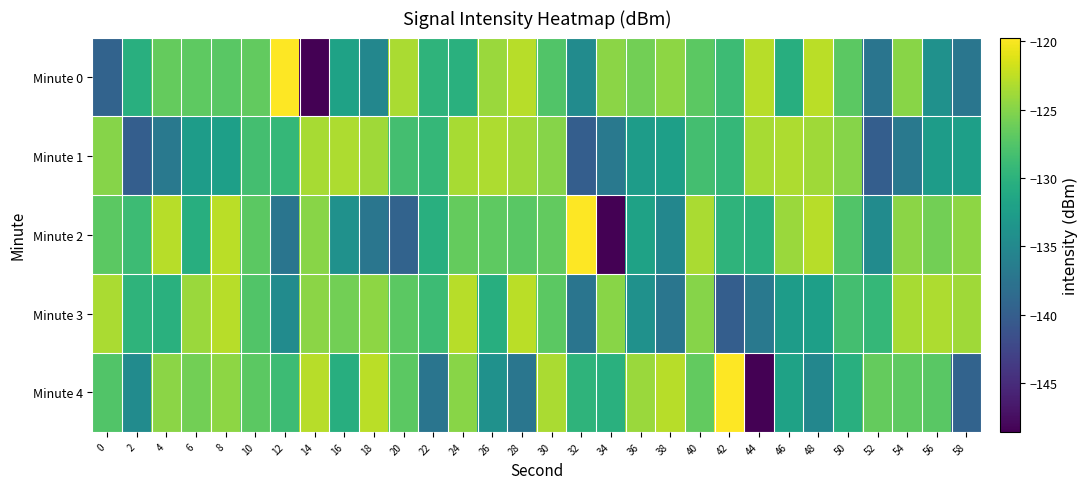

Reading left to right, list all the values displayed in this chart.

Minute 0: 0=-139.3	2=-130.3	4=-126.6	6=-126.9	8=-127.1	10=-126.7	12=-119.7	14=-148.5	16=-132.0	18=-135.3	20=-123.5	22=-129.9	24=-130.3	26=-124.1	28=-122.8	30=-127.6	32=-134.7	34=-124.8	36=-125.9	38=-124.7	40=-127.0	42=-128.8	44=-122.9	46=-130.5	48=-122.7	50=-127.0	52=-137.3	54=-124.8	56=-134.0	58=-137.2
Minute 1: 0=-125.0	2=-139.9	4=-136.9	6=-132.6	8=-132.3	10=-128.3	12=-129.3	14=-123.5	16=-123.3	18=-123.9	20=-128.3	22=-129.3	24=-123.5	26=-123.3	28=-123.9	30=-125.0	32=-139.9	34=-136.9	36=-132.6	38=-132.3	40=-128.3	42=-129.3	44=-123.5	46=-123.3	48=-123.9	50=-125.0	52=-139.9	54=-136.9	56=-132.6	58=-132.3
Minute 2: 0=-127.0	2=-128.8	4=-122.9	6=-130.5	8=-122.7	10=-127.0	12=-137.3	14=-124.8	16=-134.0	18=-137.2	20=-139.3	22=-130.3	24=-126.6	26=-126.9	28=-127.1	30=-126.7	32=-119.7	34=-148.5	36=-132.0	38=-135.3	40=-123.5	42=-129.9	44=-130.3	46=-124.1	48=-122.8	50=-127.6	52=-134.7	54=-124.8	56=-125.9	58=-124.7
Minute 3: 0=-123.5	2=-129.9	4=-130.3	6=-124.1	8=-122.8	10=-127.6	12=-134.7	14=-124.8	16=-125.9	18=-124.7	20=-127.0	22=-128.8	24=-122.9	26=-130.5	28=-122.7	30=-127.0	32=-137.3	34=-124.8	36=-134.0	38=-137.2	40=-125.0	42=-139.9	44=-136.9	46=-132.6	48=-132.3	50=-128.3	52=-129.3	54=-123.5	56=-123.3	58=-123.9
Minute 4: 0=-127.6	2=-134.7	4=-124.8	6=-125.9	8=-124.7	10=-127.0	12=-128.8	14=-122.9	16=-130.5	18=-122.7	20=-127.0	22=-137.3	24=-124.8	26=-134.0	28=-137.2	30=-123.5	32=-129.9	34=-130.3	36=-124.1	38=-122.8	40=-126.7	42=-119.7	44=-148.5	46=-132.0	48=-135.3	50=-130.3	52=-126.6	54=-126.9	56=-127.1	58=-139.3